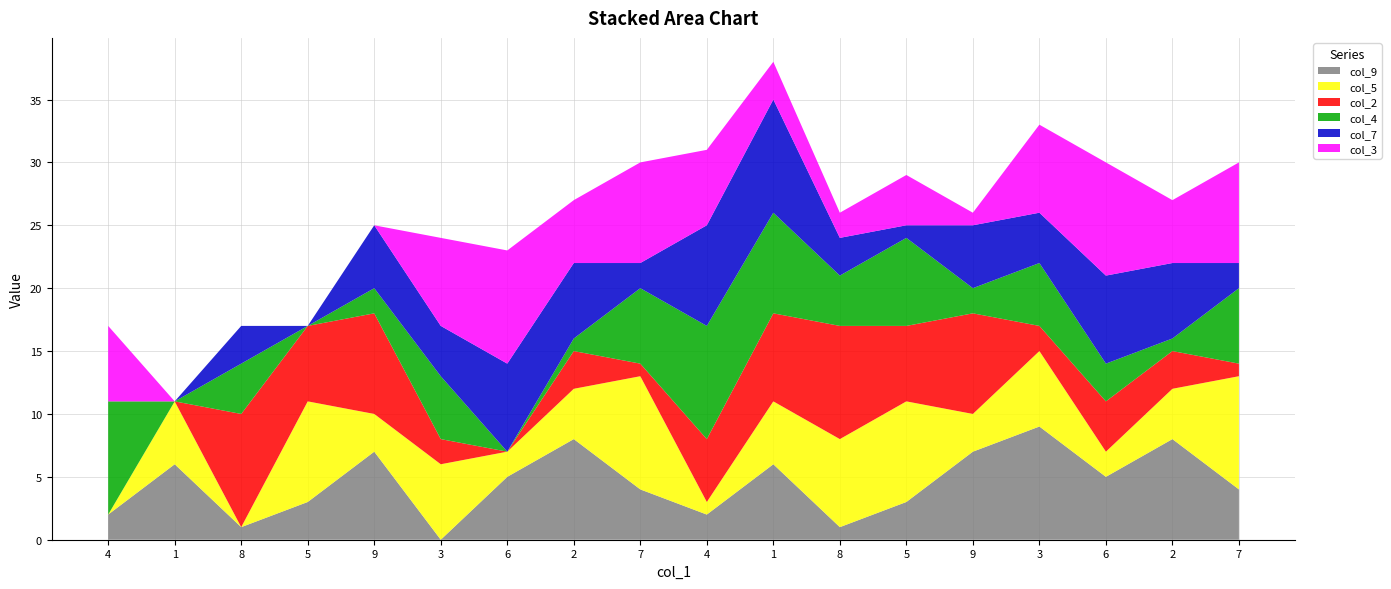

Reading left to right, what are all the values shown in this chart?

col_9: 4=2	1=6	8=1	5=3	9=7	3=0	6=5	2=8	7=4	4=2	1=6	8=1	5=3	9=7	3=9	6=5	2=8	7=4
col_5: 4=0	1=5	8=0	5=8	9=3	3=6	6=2	2=4	7=9	4=1	1=5	8=7	5=8	9=3	3=6	6=2	2=4	7=9
col_2: 4=0	1=0	8=9	5=6	9=8	3=2	6=0	2=3	7=1	4=5	1=7	8=9	5=6	9=8	3=2	6=4	2=3	7=1
col_4: 4=9	1=0	8=4	5=0	9=2	3=5	6=0	2=1	7=6	4=9	1=8	8=4	5=7	9=2	3=5	6=3	2=1	7=6
col_7: 4=0	1=0	8=3	5=0	9=5	3=4	6=7	2=6	7=2	4=8	1=9	8=3	5=1	9=5	3=4	6=7	2=6	7=2
col_3: 4=6	1=0	8=0	5=0	9=0	3=7	6=9	2=5	7=8	4=6	1=3	8=2	5=4	9=1	3=7	6=9	2=5	7=8